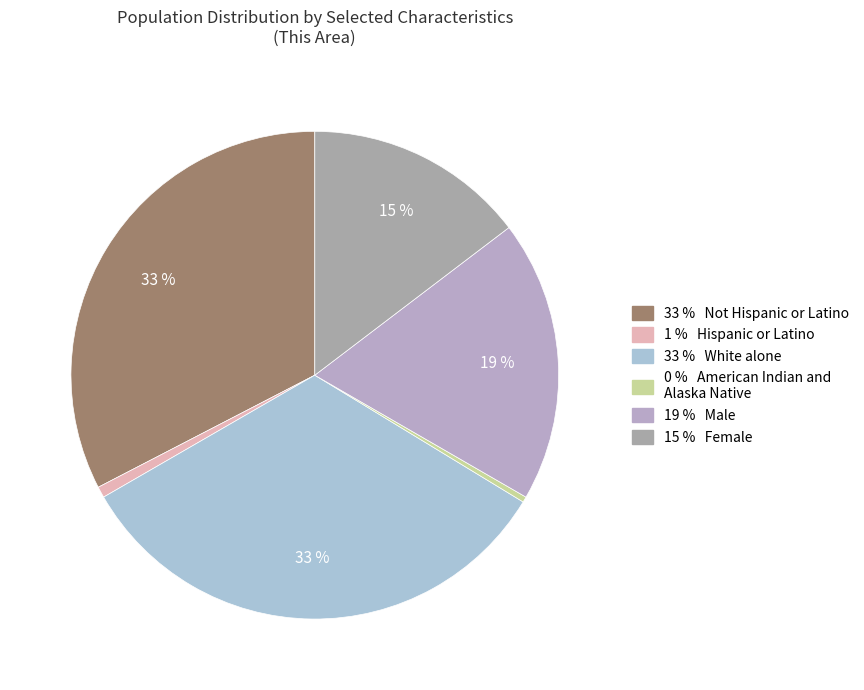

How many slices are in this pie chart?

6